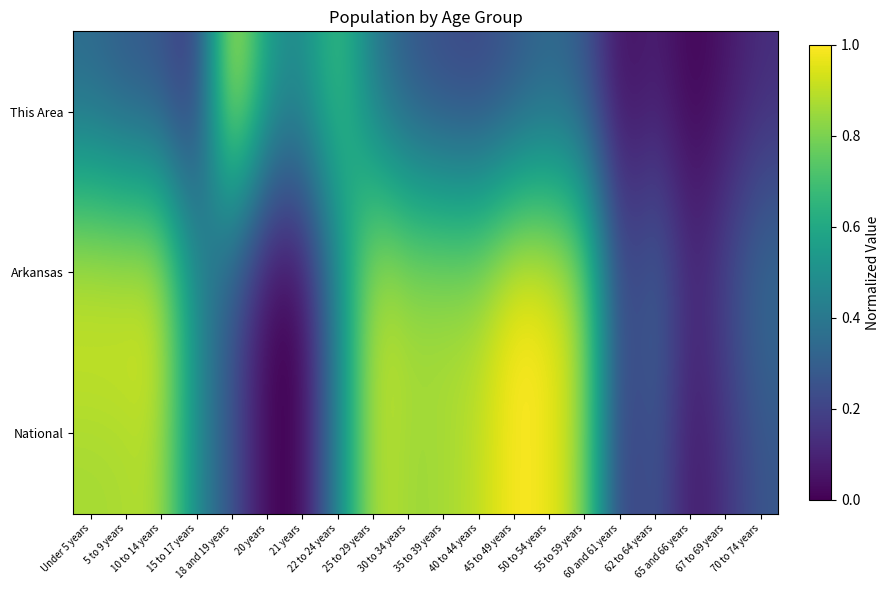

How many distinct data groups are displayed?

3